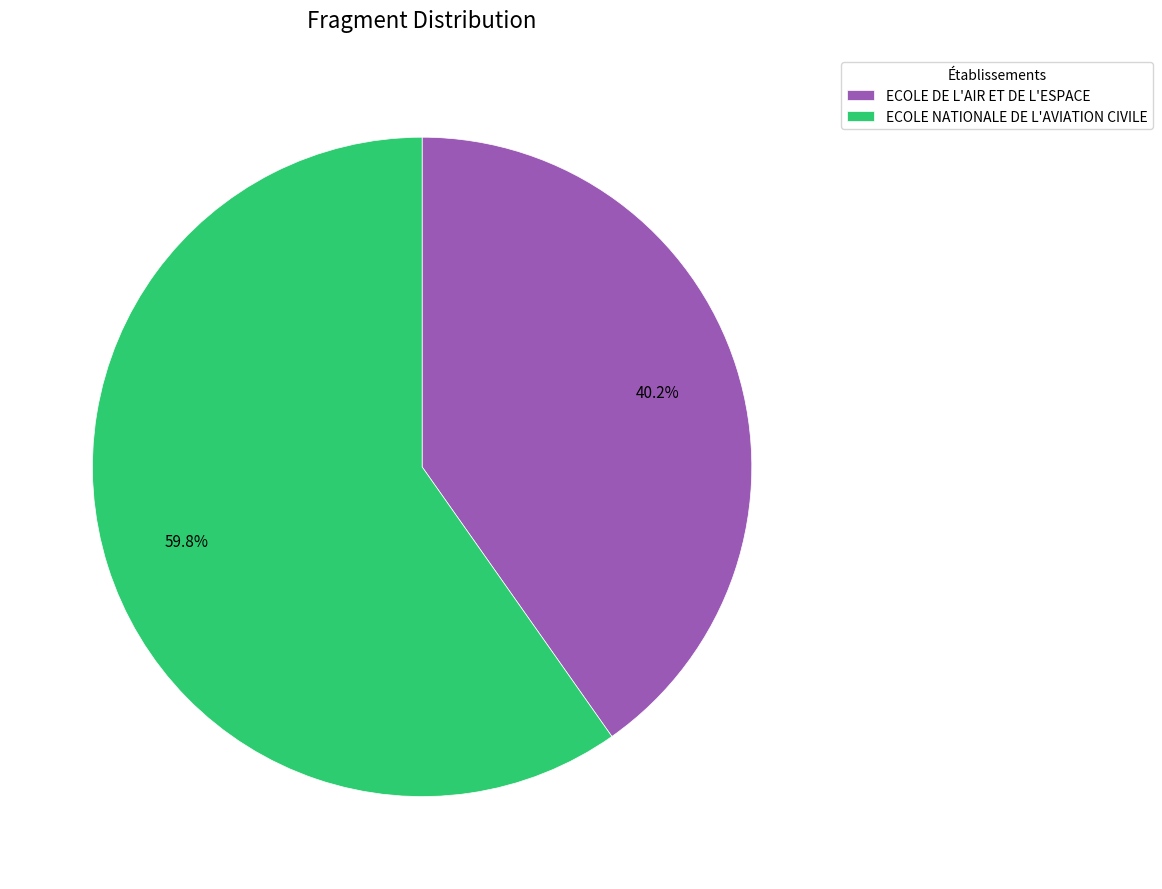

What portion of the pie excludes ECOLE NATIONALE DE L'AVIATION CIVILE?

40.2%